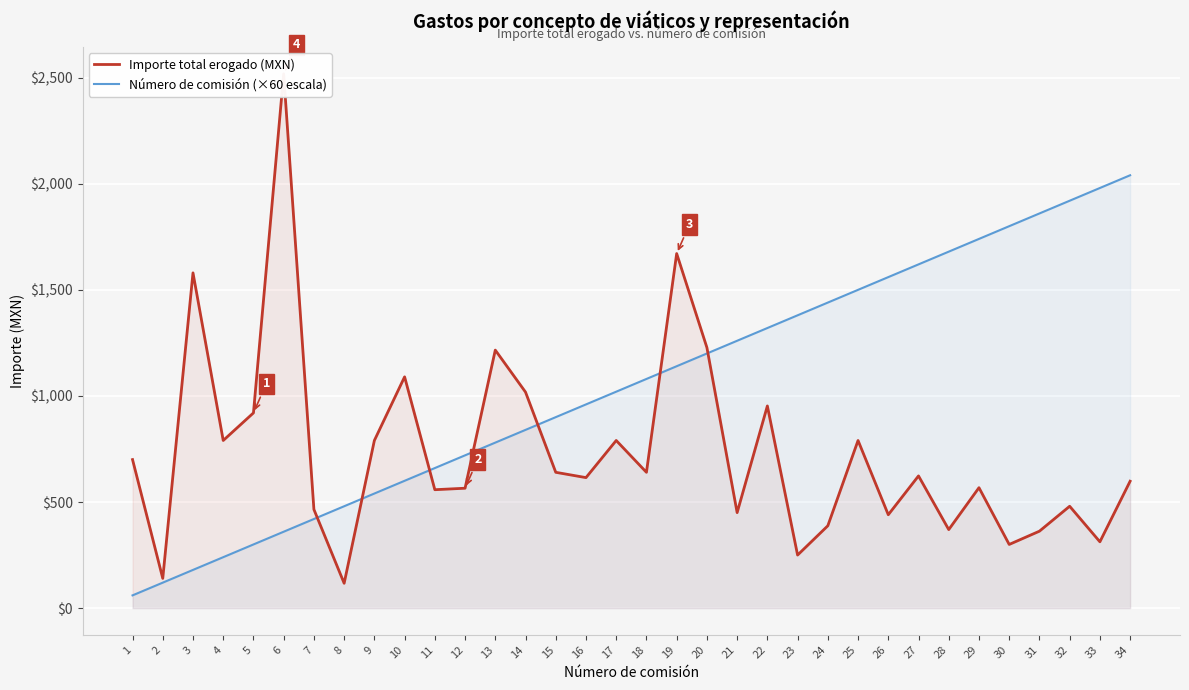

What is the greatest value displayed?

2518.0